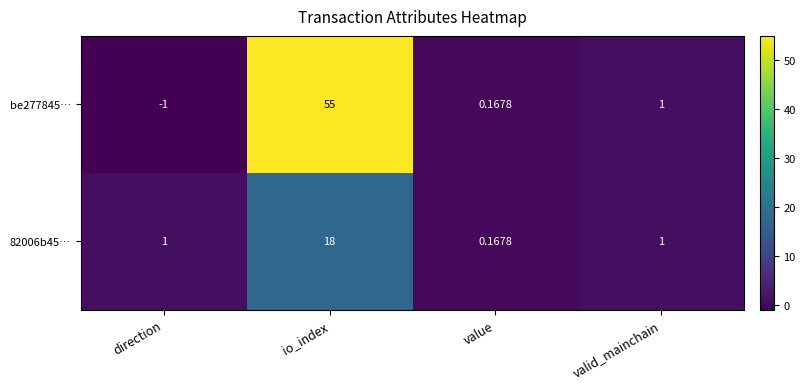

At which category is the sum across all series the highest?

io_index